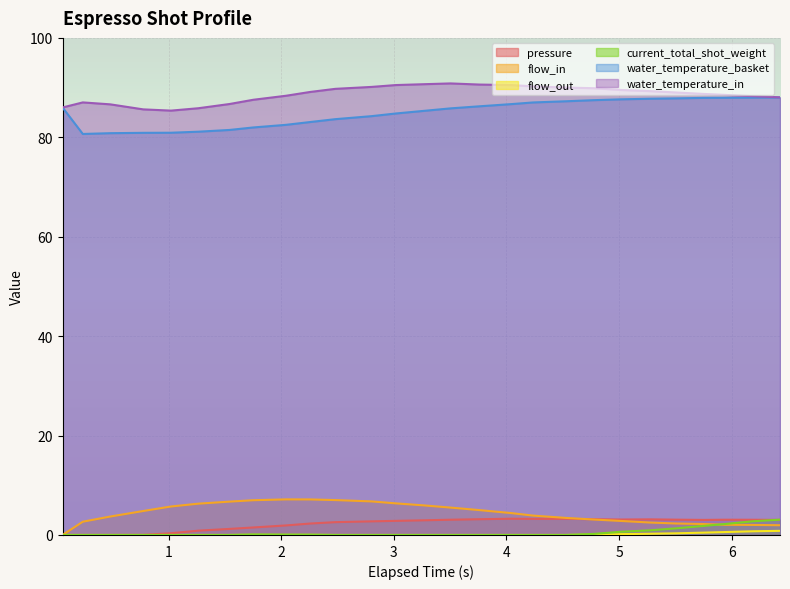

True or false: flow_in and current_total_shot_weight cross at least once.

True